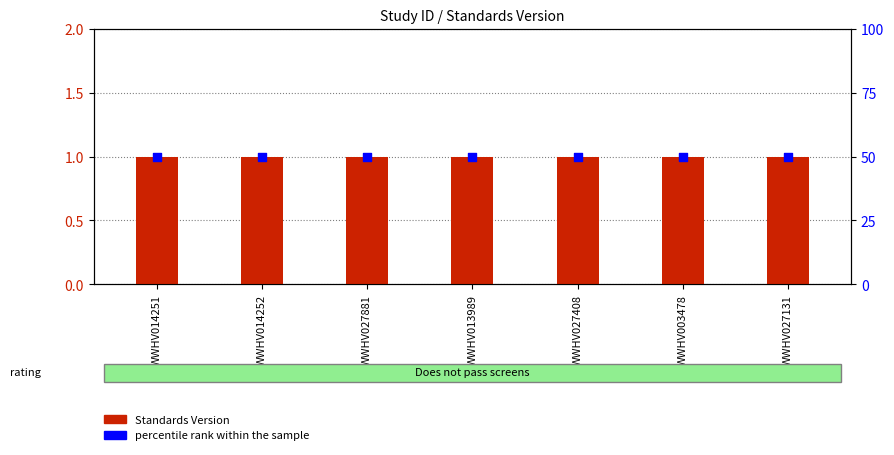

Which series has the largest total across all categories?

percentile rank within the sample